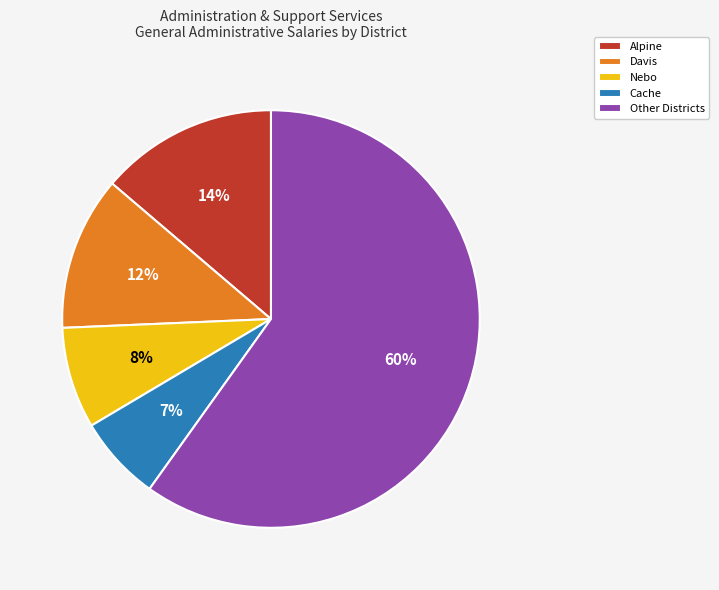

Which category has the biggest portion of the pie?

Other Districts